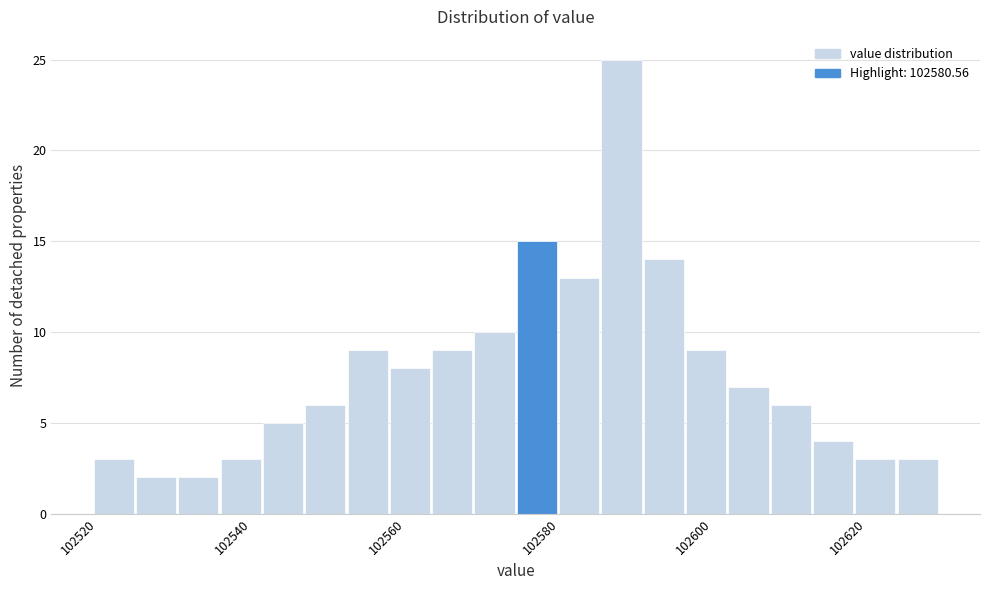

Read against the x-axis, roughly where is the centre of the tallest bar?

102590